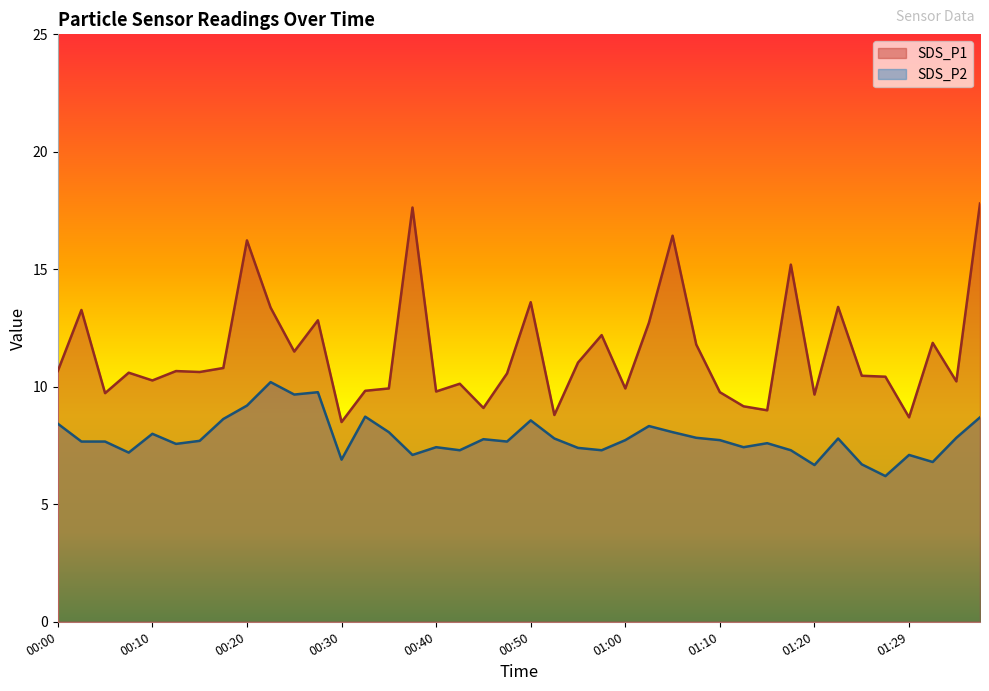

What are all the series names shown in the legend?

SDS_P1, SDS_P2